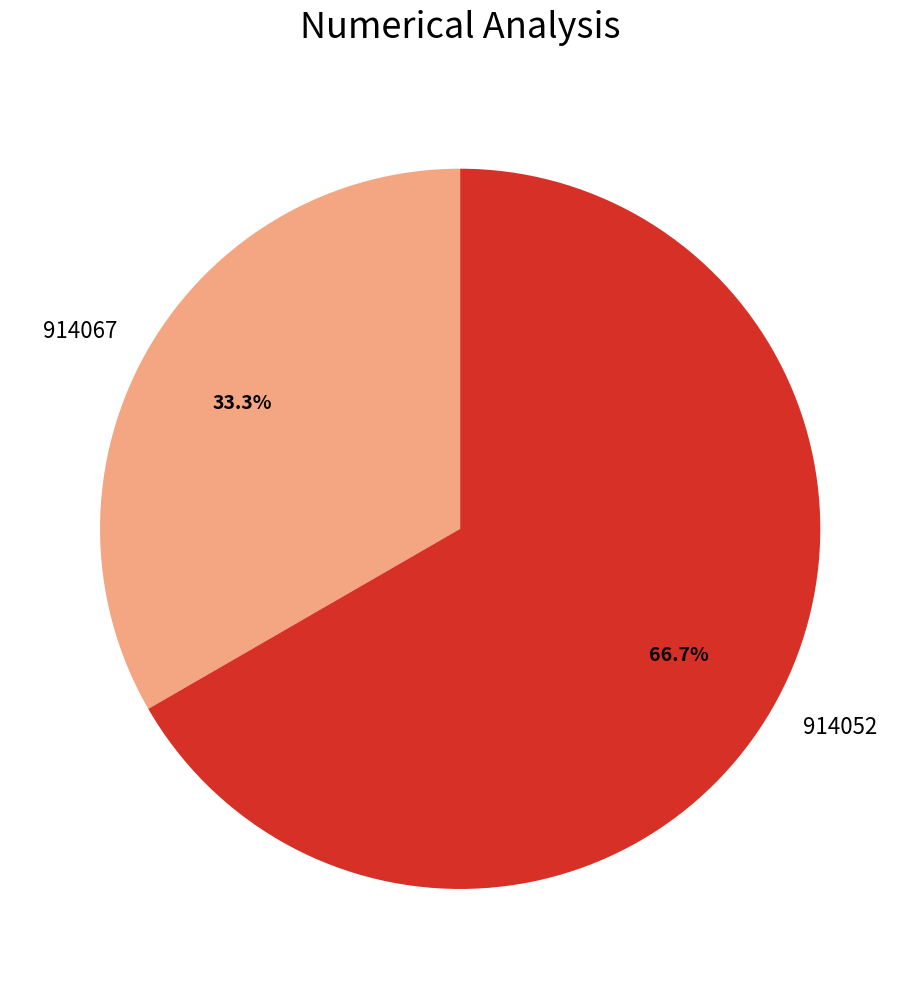

To the nearest percent, what is the difference between the largest and smallest slice percentages?

33%